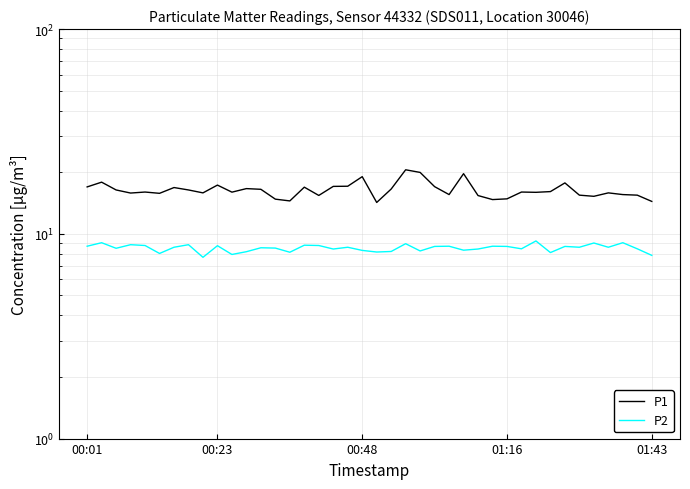

Which series has the largest total across all categories?

P1